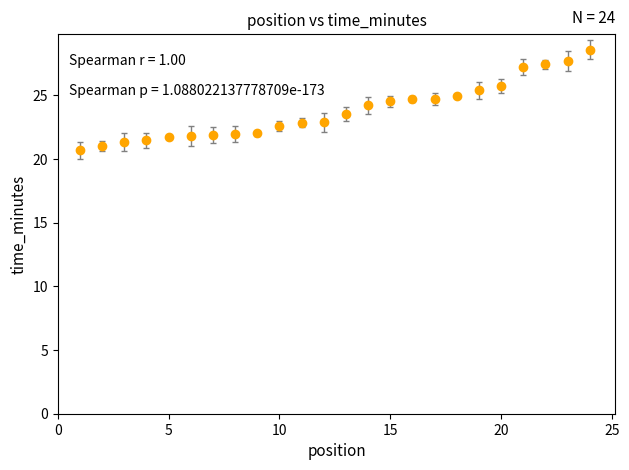

What is the maximum value shown in the chart?

28.6